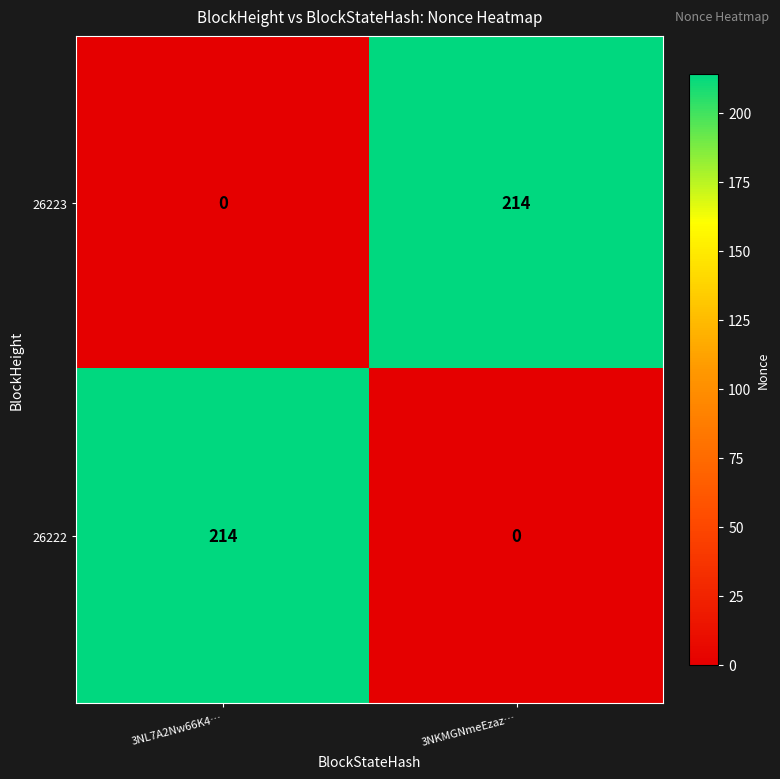

Rank the categories by 26223 value from highest to lowest.

3NKMGNmeEzaz…, 3NL7A2Nw66K4…